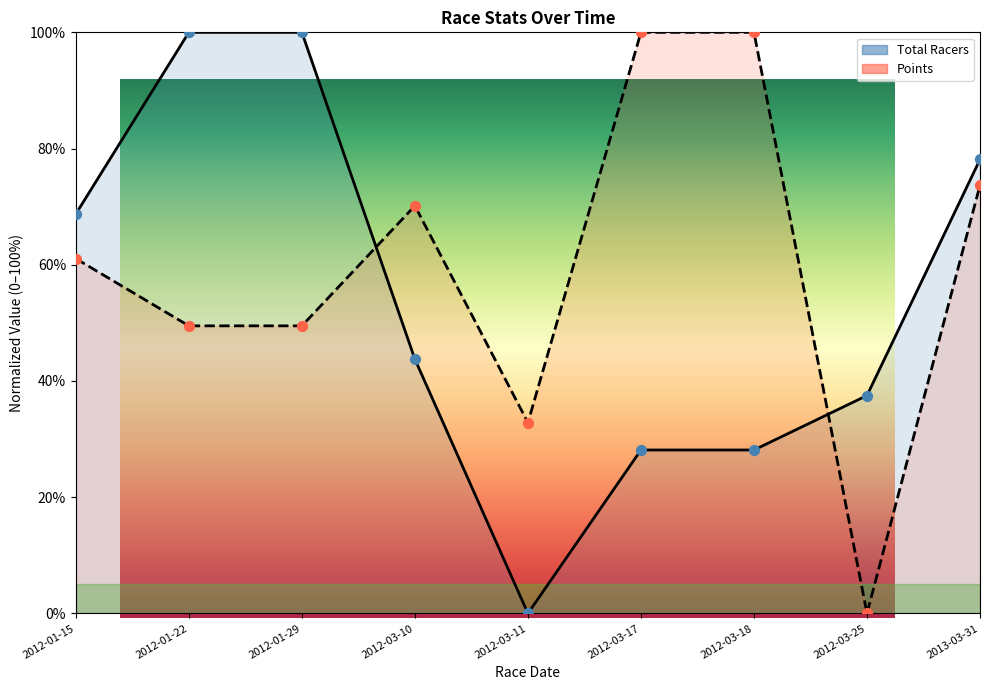

Is the value of Total Racers at 2013-03-31 greater than the value of Points at 2012-01-29?

Yes